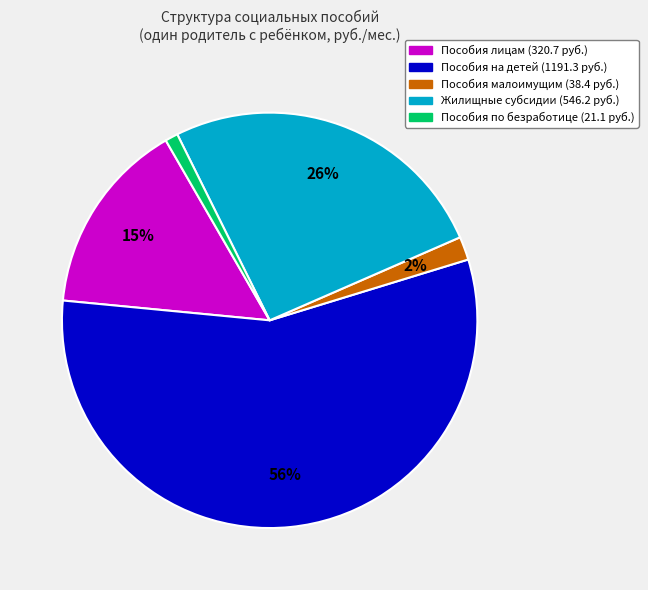

Does any single category account for the majority?

Yes